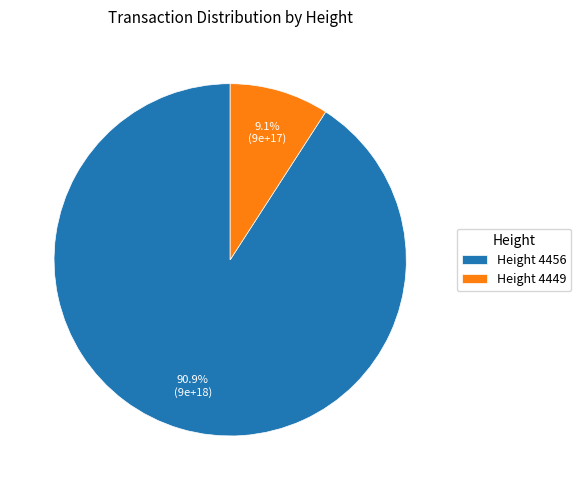

How many segments does this pie chart have?

2